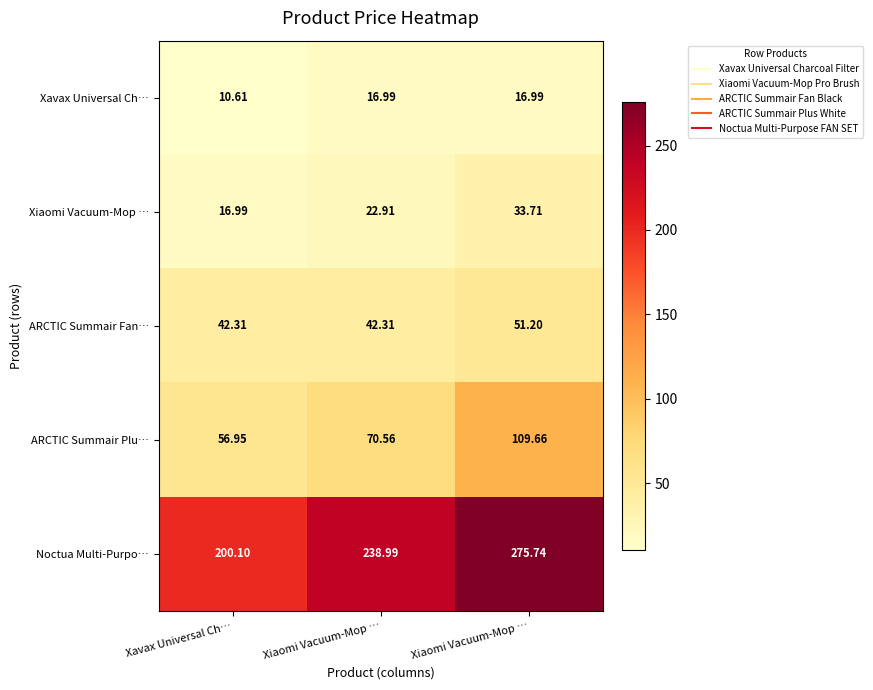

At which category is the sum across all series the highest?

Xiaomi Vacuum-Mop …